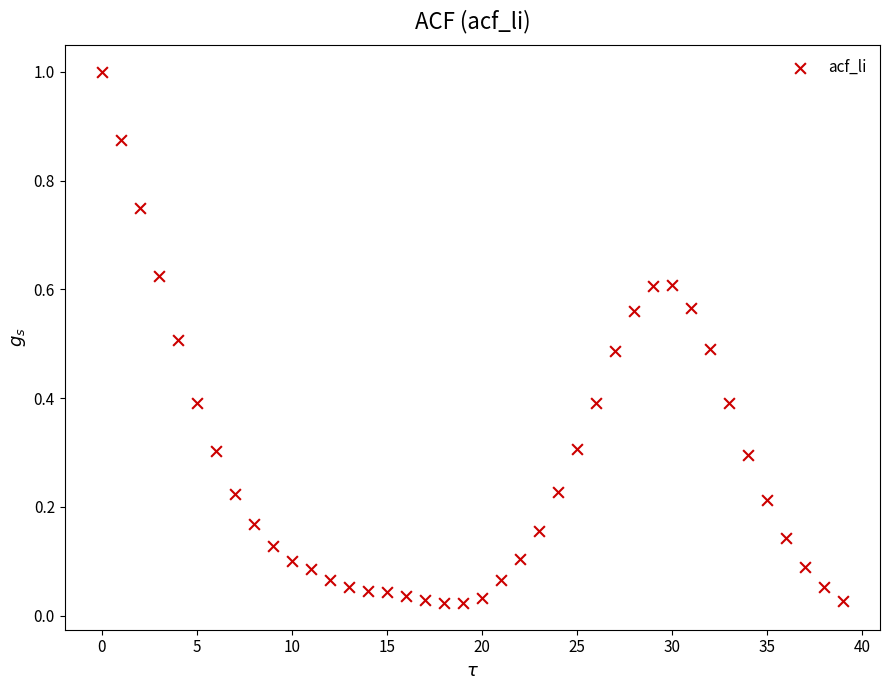

What is the range of Y values (max minus min)?

1.0